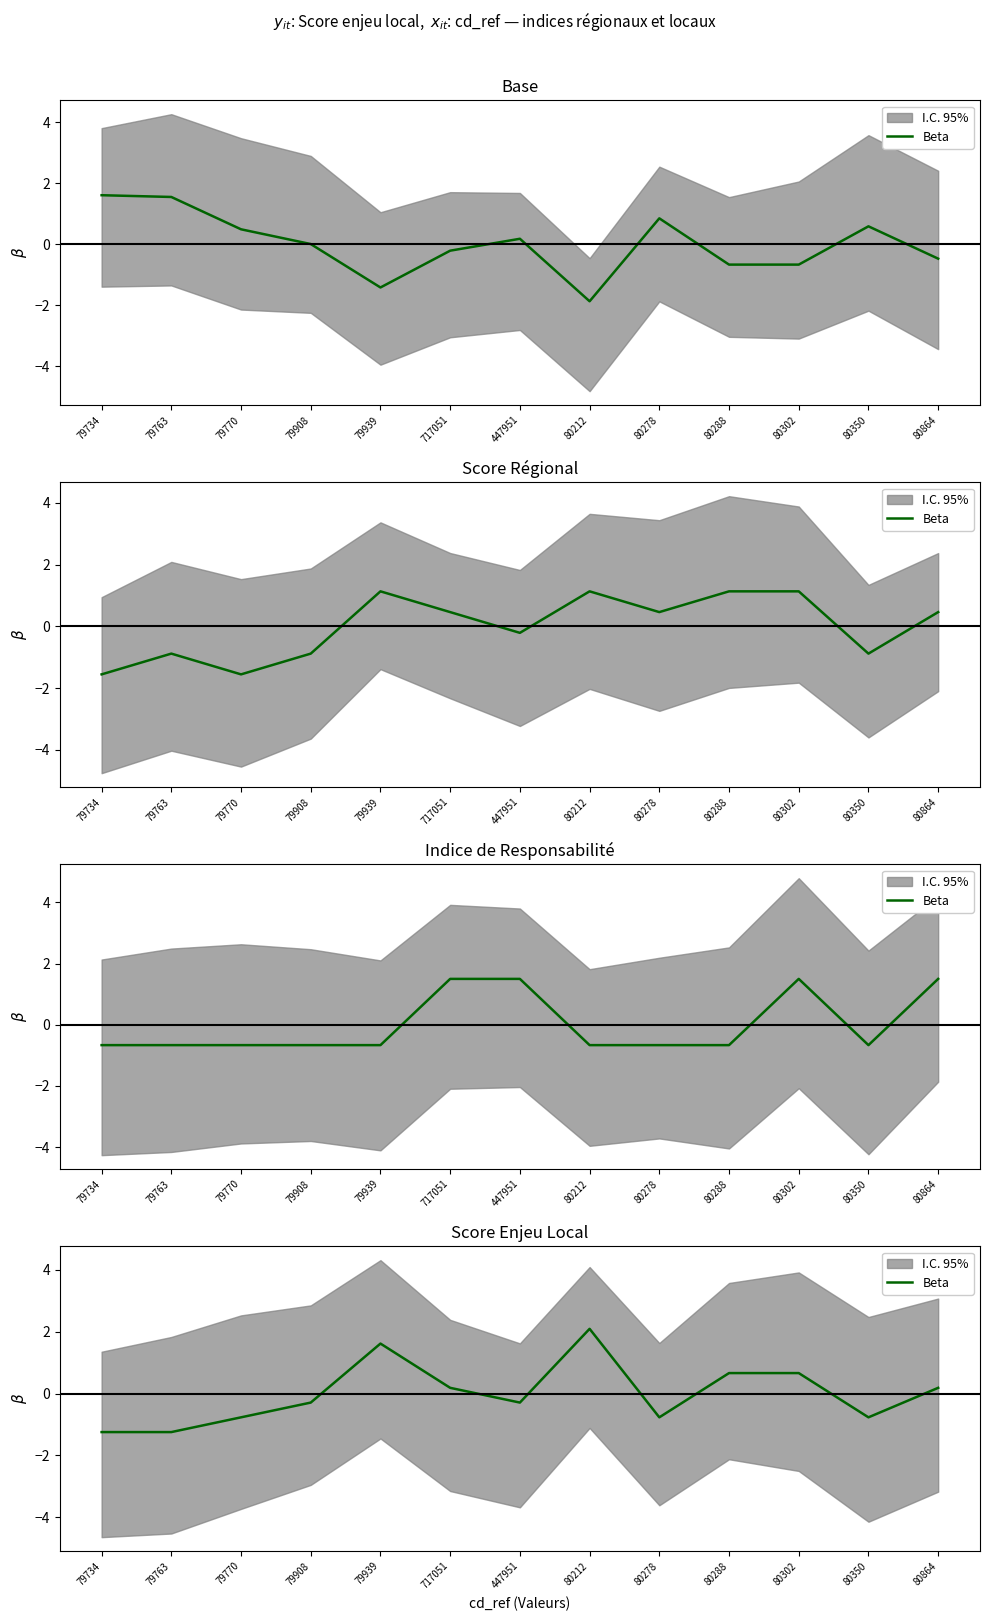

List the labels in order of value, largest first.

80212, 79939, 80288, 80302, 717051, 80864, 79908, 447951, 79770, 80278, 80350, 79734, 79763